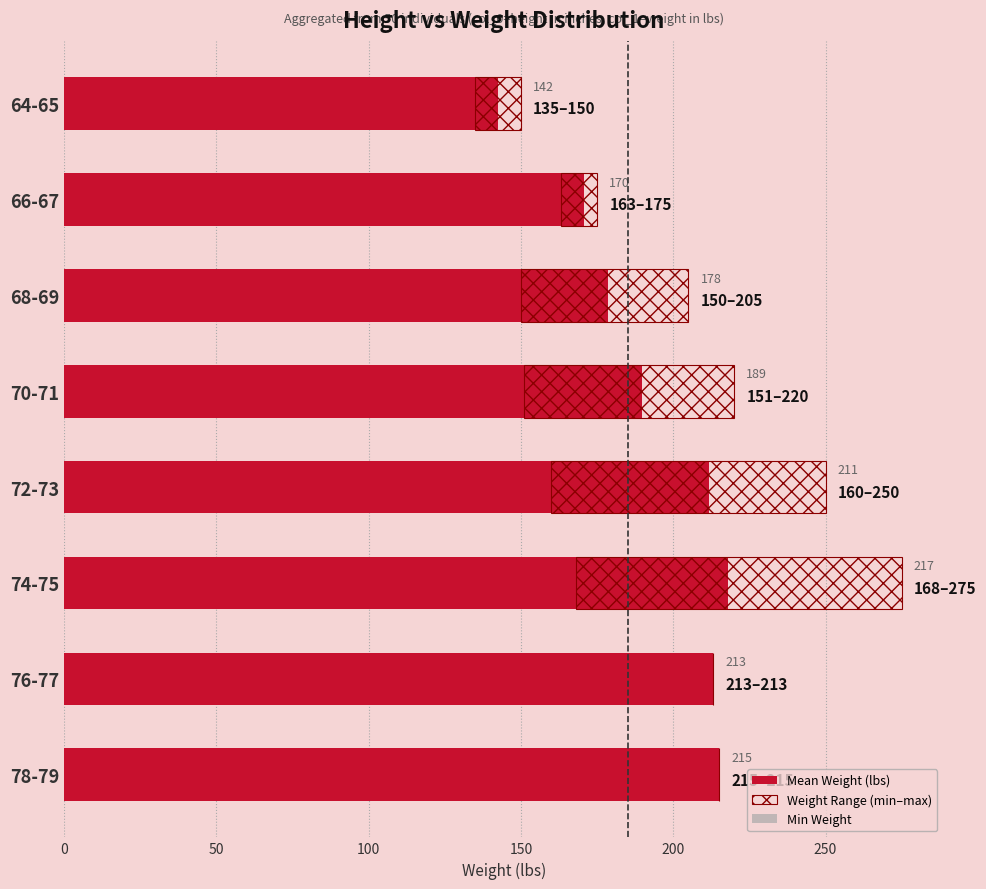

Which series has the widest spread of values?

Weight Range (min–max)